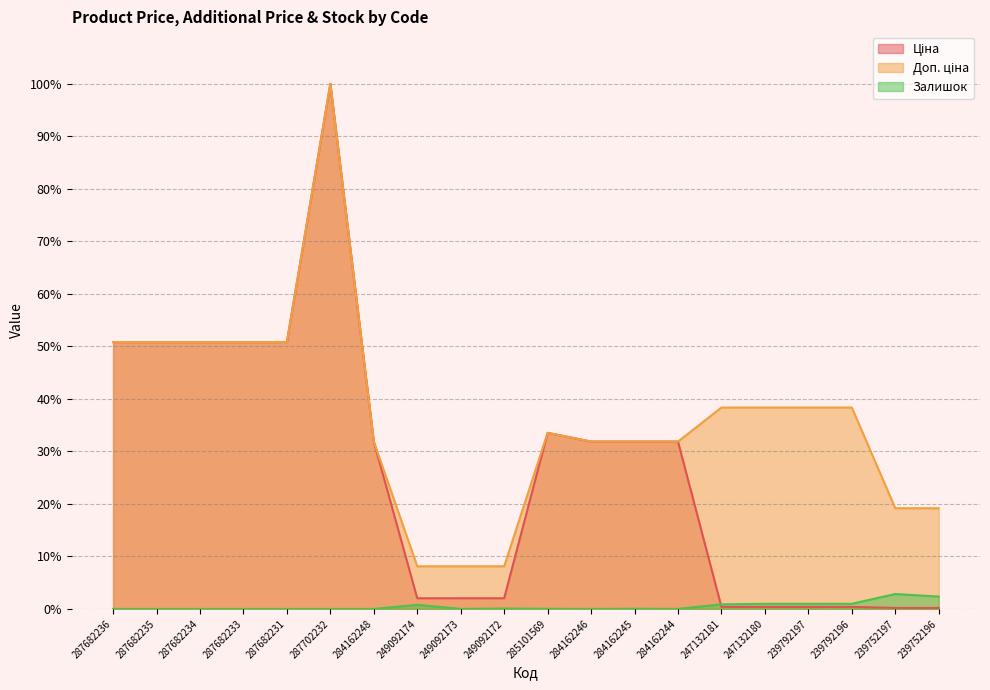

True or false: Ціна and Доп. ціна cross at least once.

False